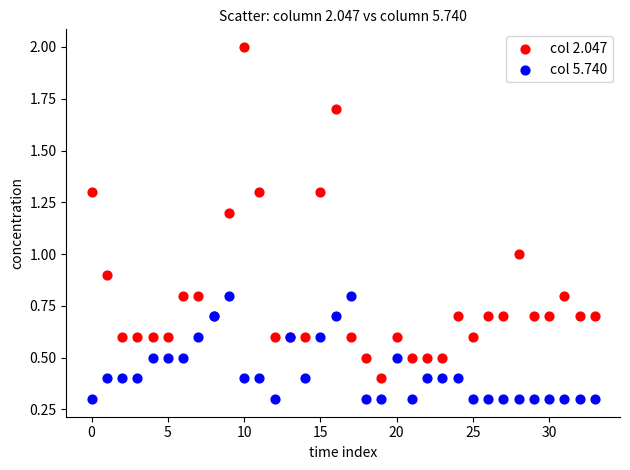

Which series reaches the minimum Y coordinate?

col 5.740